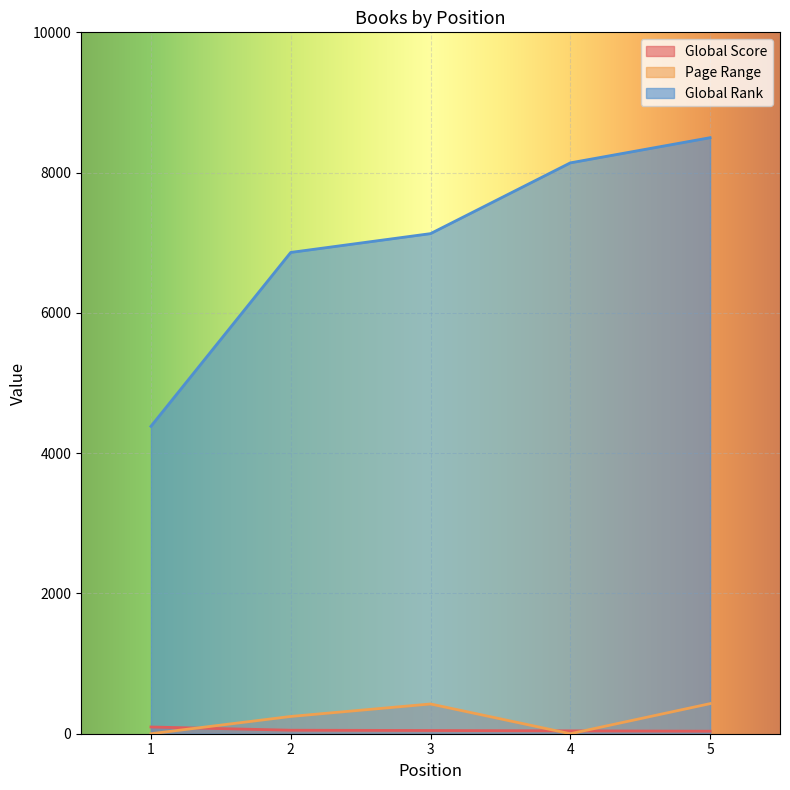

What is the difference between the maximum and minimum values in the Page Range series?

429